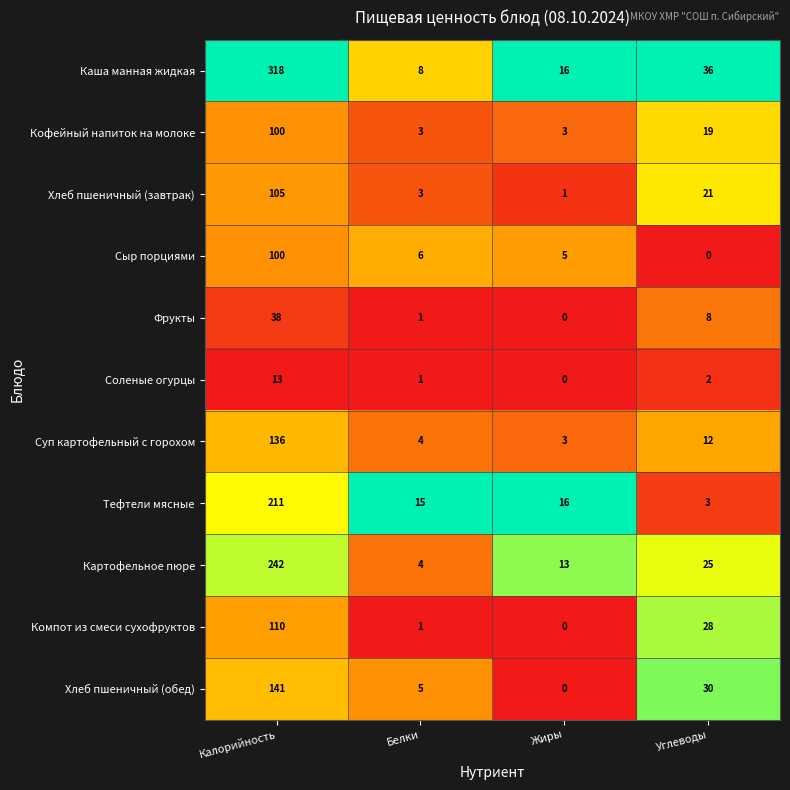

What is the spread (max minus min) of values at Углеводы?

36